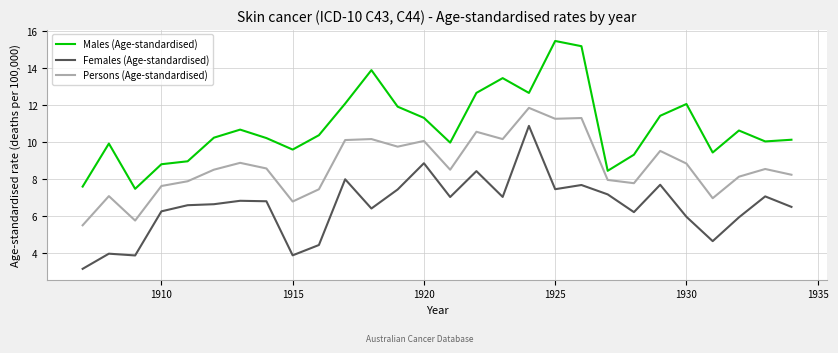

True or false: Males (Age-standardised) and Persons (Age-standardised) intersect in this chart.

False